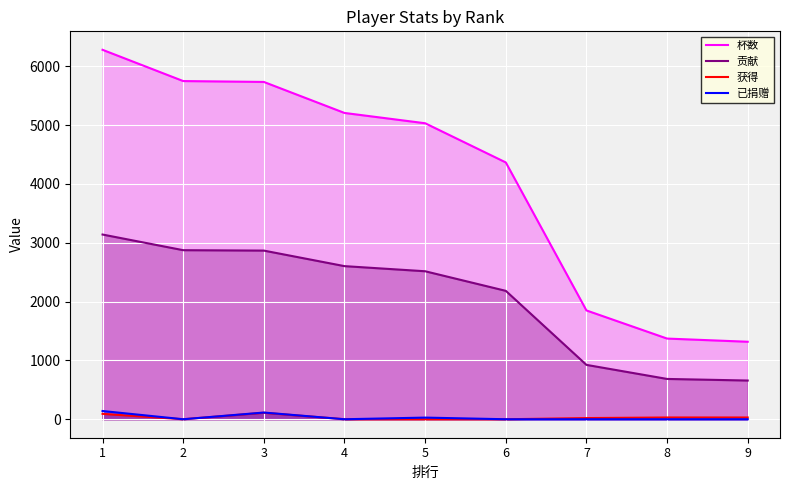

What is the value of the 获得 point at the 3rd from the left?

110